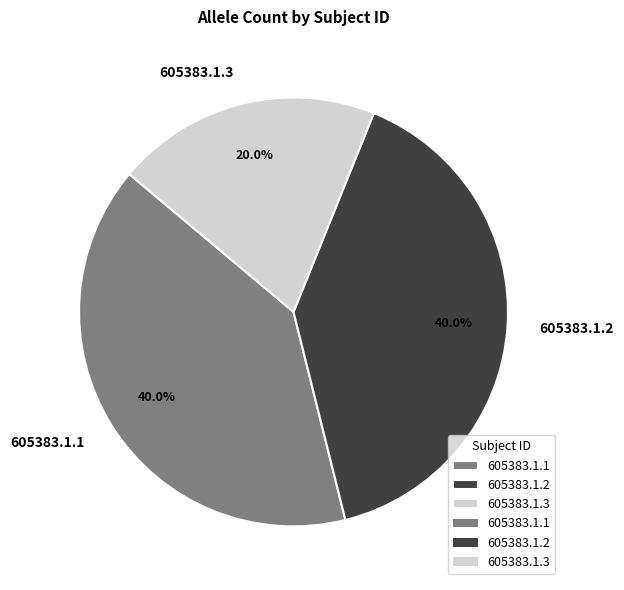

Approximately how many times larger is the value at 605383.1.3 compared to 605383.1.2?

0.5